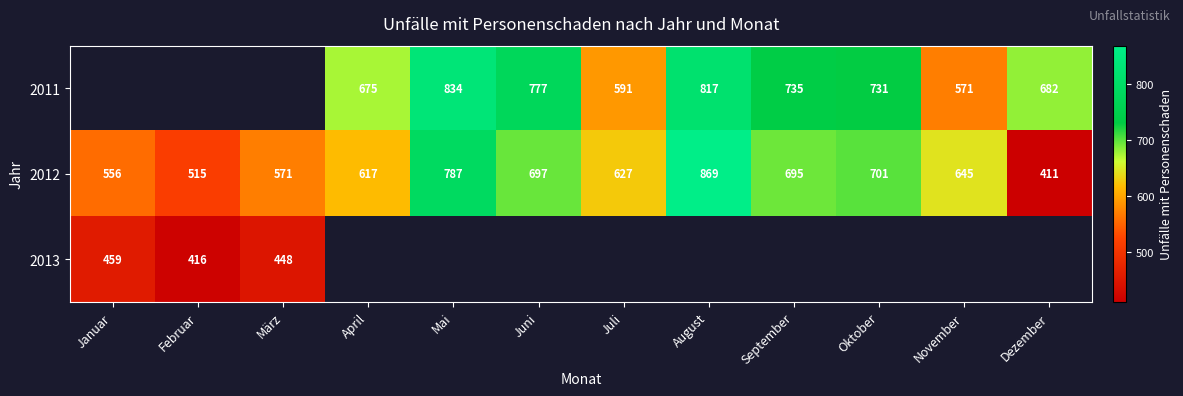

Is it true that 2012 equals 411 at Dezember?

True